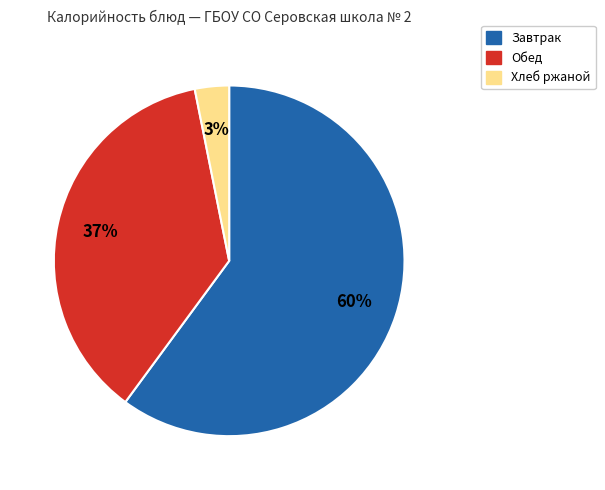

To the nearest percent, what is the difference between the largest and smallest slice percentages?

57%